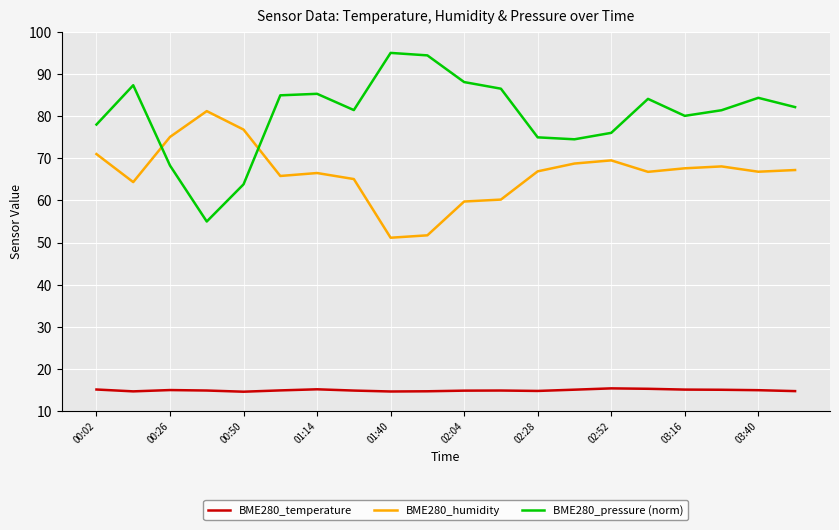

Which series has the largest range (max minus min)?

BME280_pressure (norm)